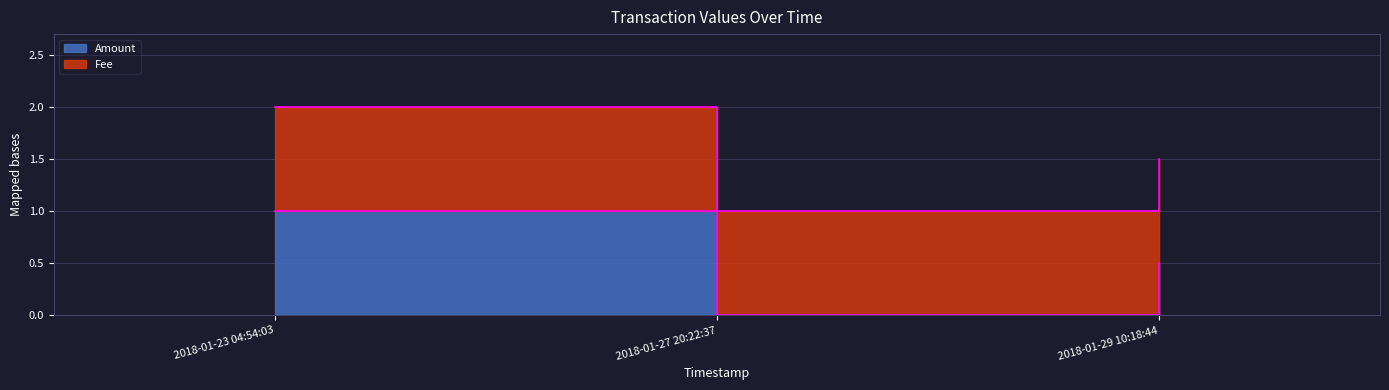

The Amount series shows 1.0 at 2018-01-23 04:54:03. True or false?

True